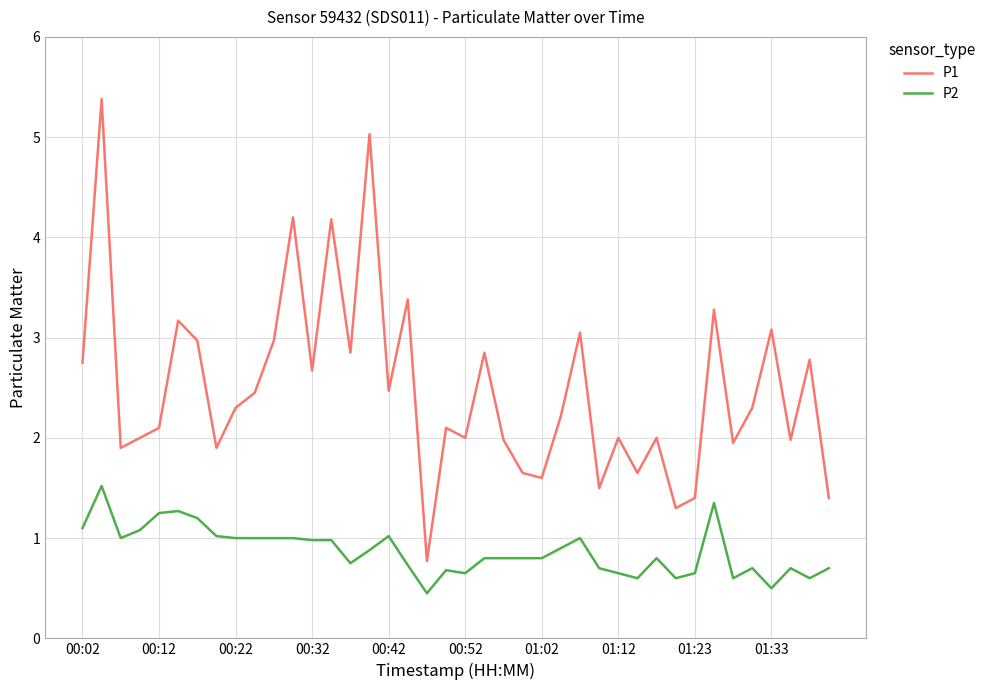

What is the smallest value displayed?

0.5